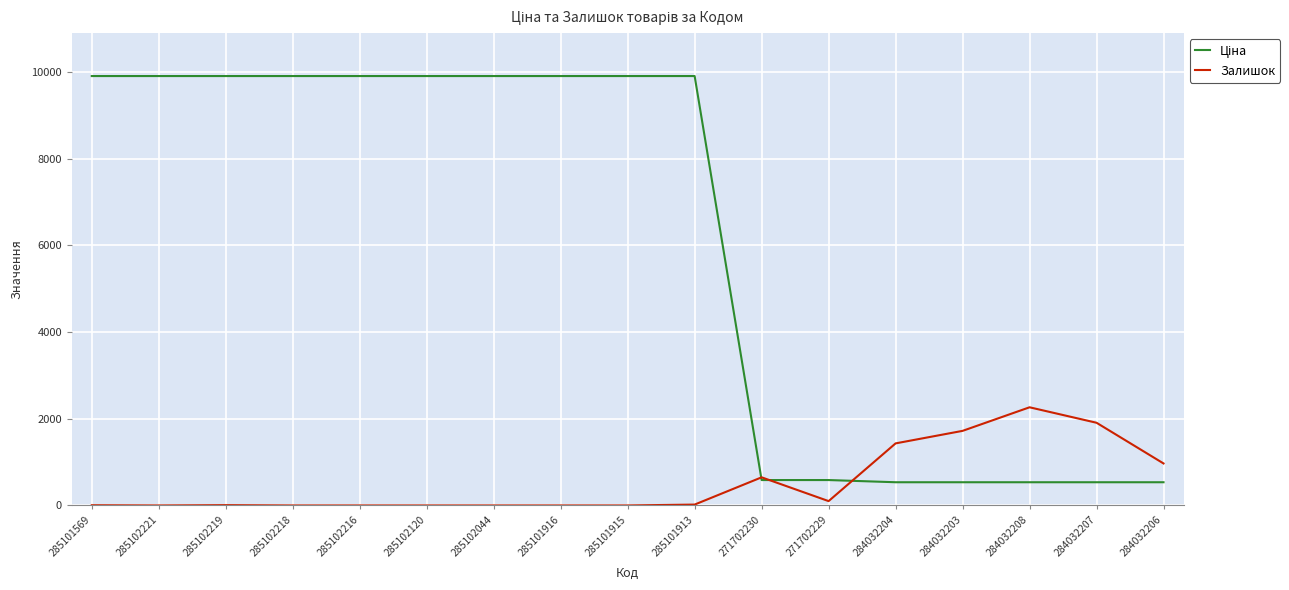

Is this an area chart (filled region under the line)?

No